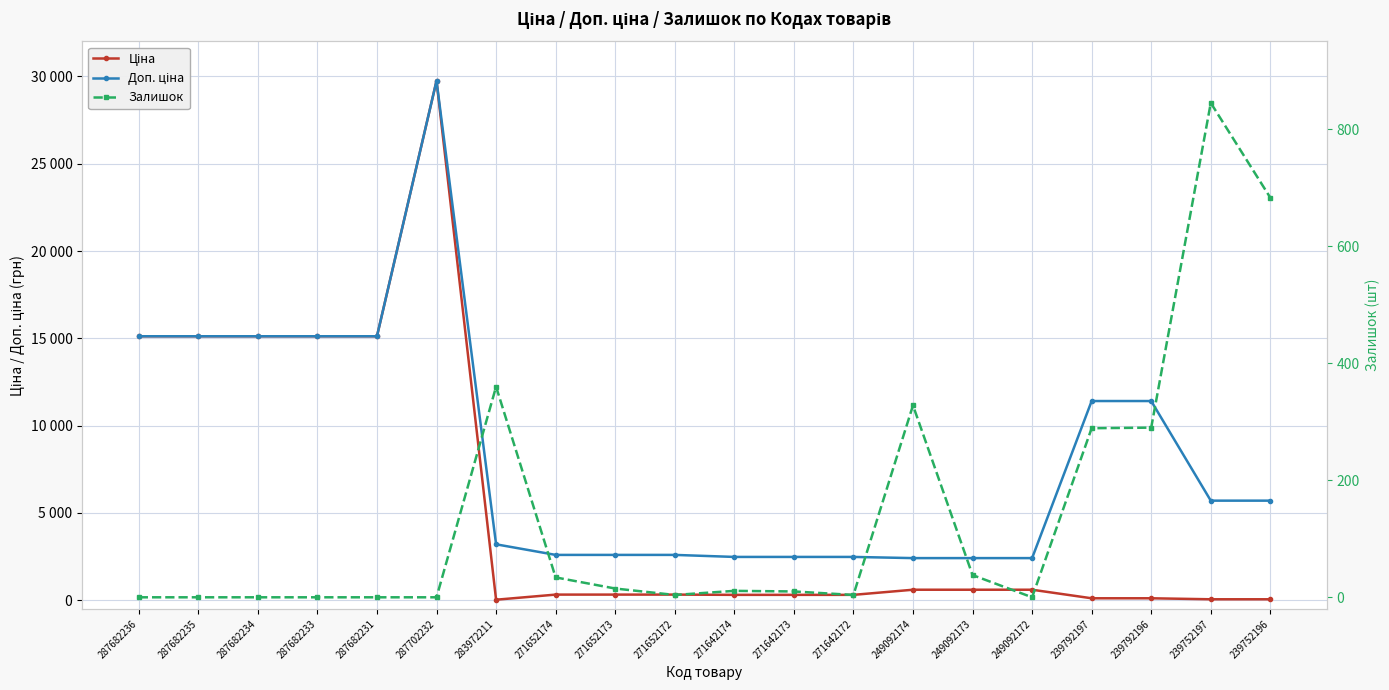

What is the difference between the maximum and minimum values in the Залишок series?

845.0